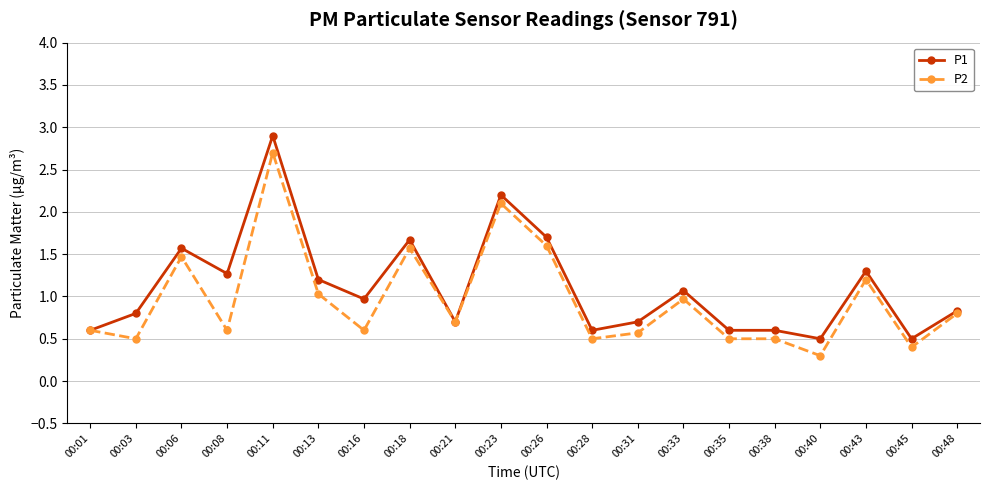

What is the difference between the highest and lowest values at 00:16?

0.4